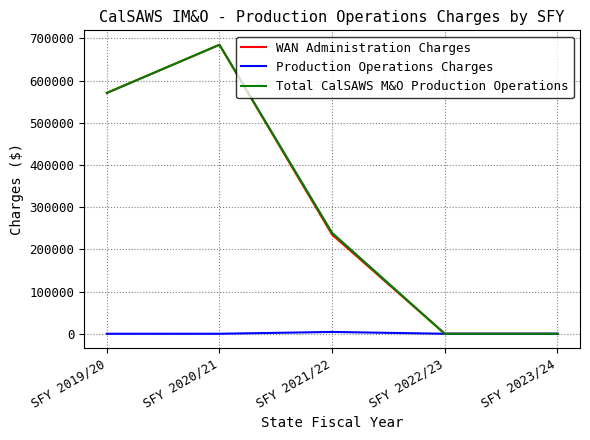

What position from the right is SFY 2022/23?

2